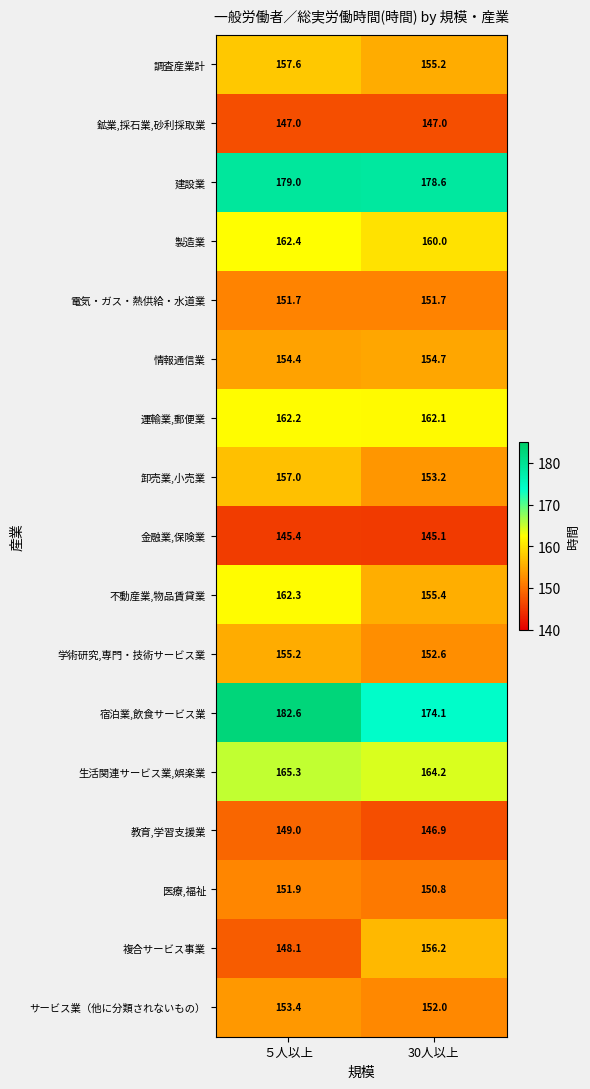

What is the total value across all series at 30人以上?

2659.8